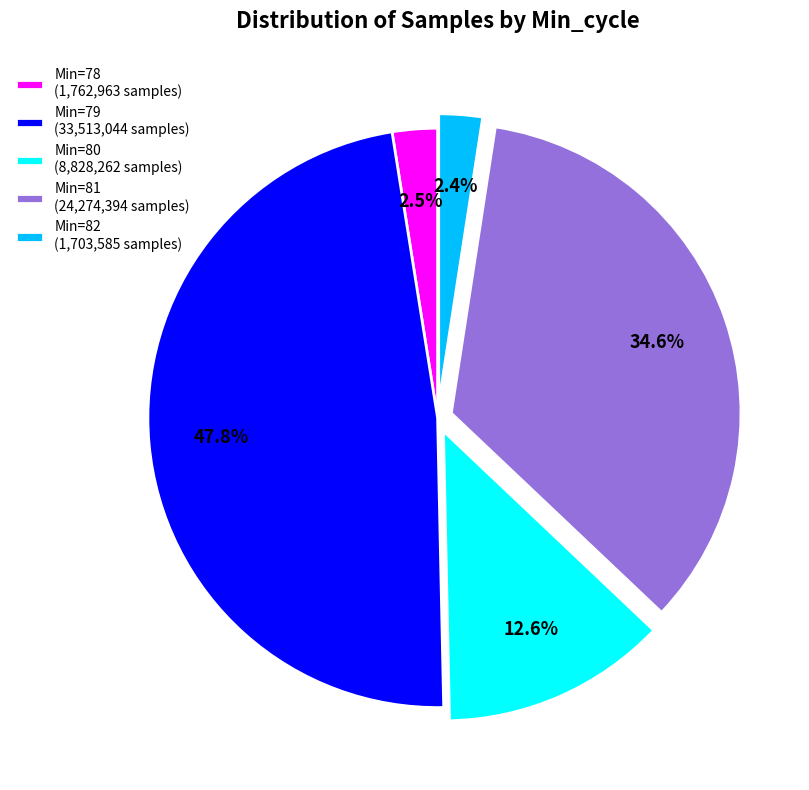

Which slice is the largest?

Min=79 (33,513,044 samples)